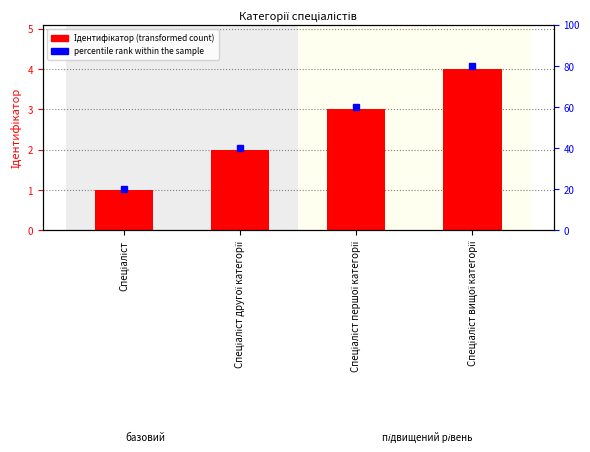

What is the change in value from Спеціаліст to Спеціаліст другої категорії?

+1